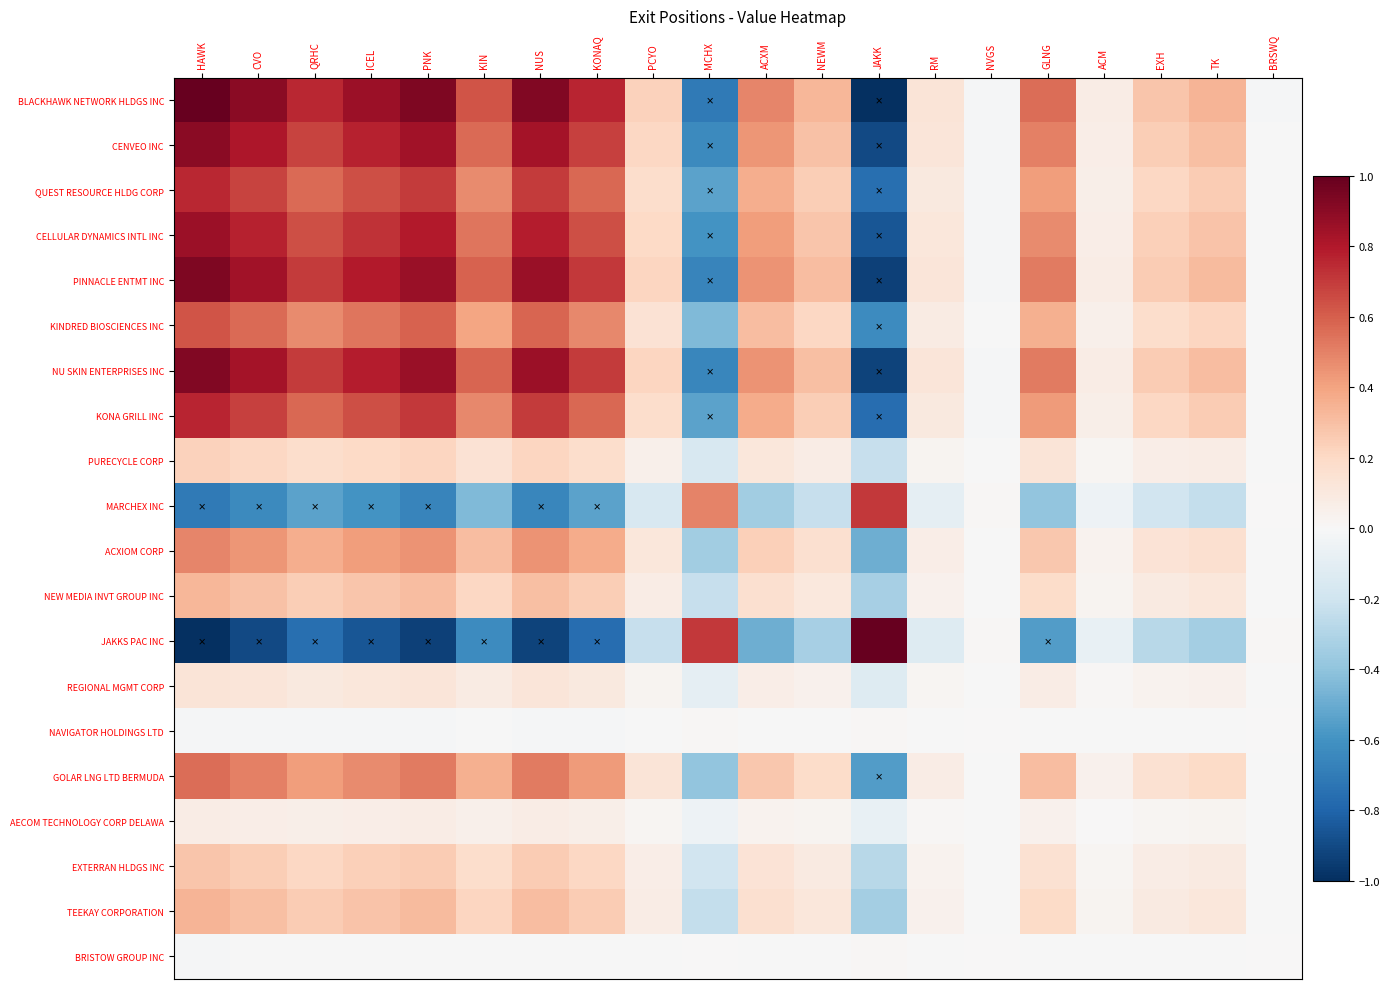

Rank the series by their maximum value, from highest to lowest.

BLACKHAWK NETWORK HLDGS INC, JAKKS PAC INC, PINNACLE ENTMT INC, NU SKIN ENTERPRISES INC, CENVEO INC, CELLULAR DYNAMICS INTL INC, KONA GRILL INC, QUEST RESOURCE HLDG CORP, MARCHEX INC, KINDRED BIOSCIENCES INC, GOLAR LNG LTD BERMUDA, ACXIOM CORP, TEEKAY CORPORATION, NEW MEDIA INVT GROUP INC, EXTERRAN HLDGS INC, PURECYCLE CORP, REGIONAL MGMT CORP, AECOM TECHNOLOGY CORP DELAWA, NAVIGATOR HOLDINGS LTD, BRISTOW GROUP INC